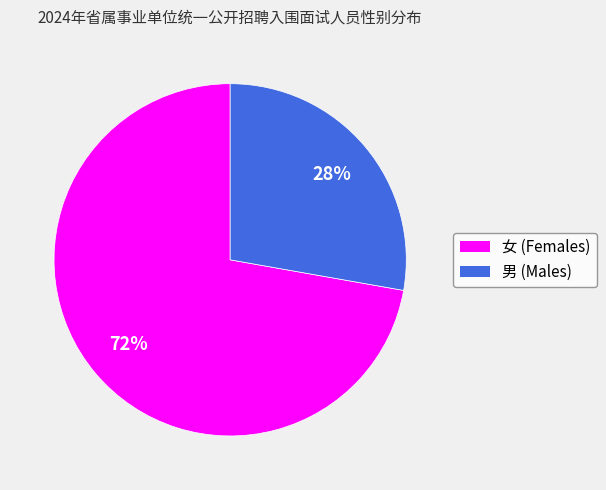

Which slice is the largest?

女